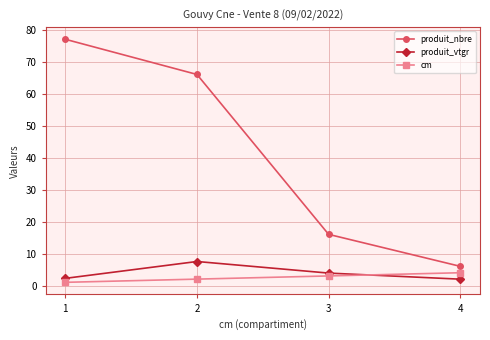

What are all the series names shown in the legend?

produit_nbre, produit_vtgr, cm